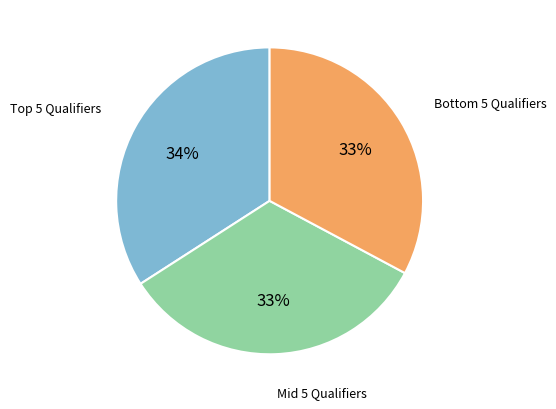

Is there a majority slice in this chart?

No